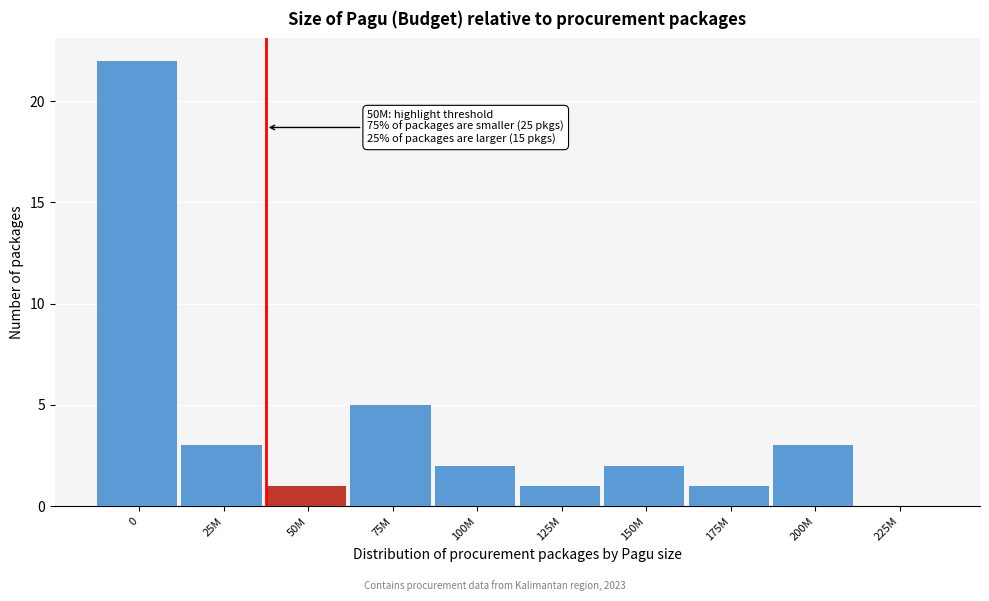

Reading left to right, transcribe all the data shown in this chart.

0=22	25M=3	50M=1	75M=5	100M=2	125M=1	150M=2	175M=1	200M=3	225M=0